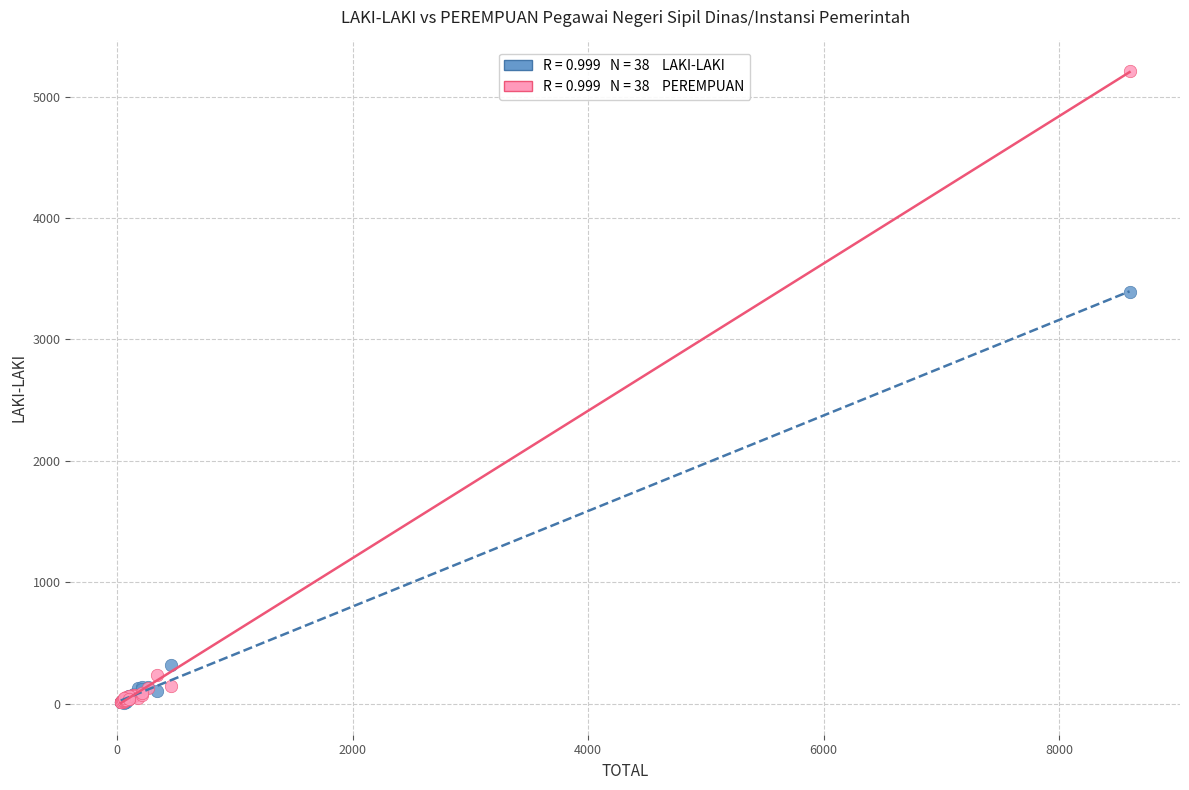

Across all series, what Y value is closest to 2608?

3389